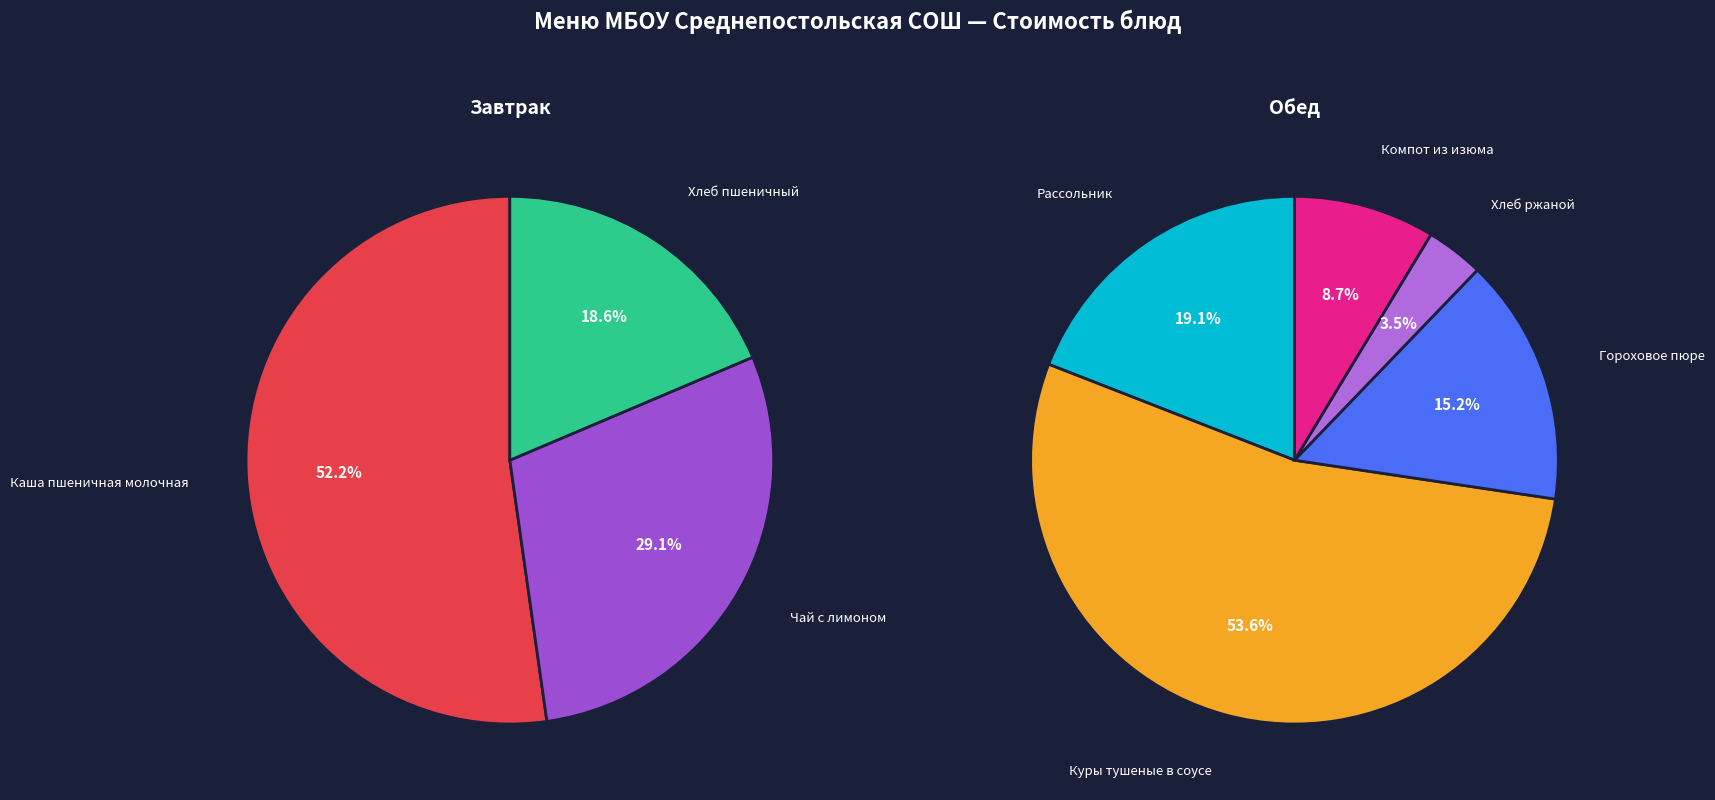

Is it true that Гороховое пюре is 27% of the pie?

False